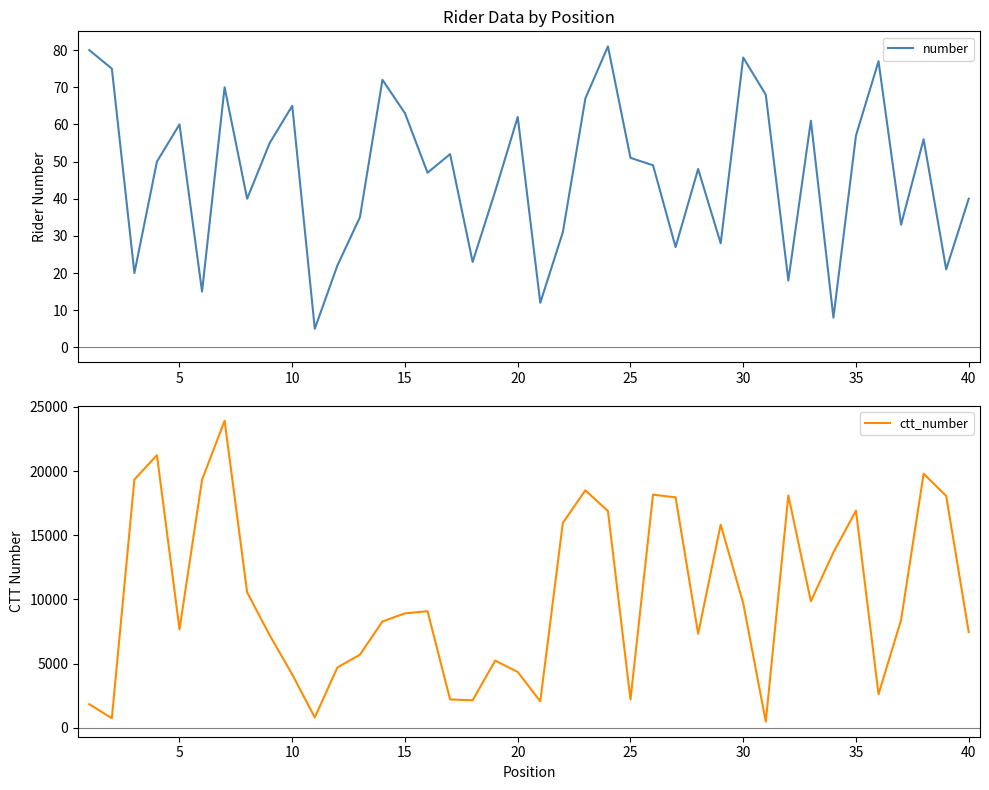

What is the value of the number point at the 5th from the left?

60